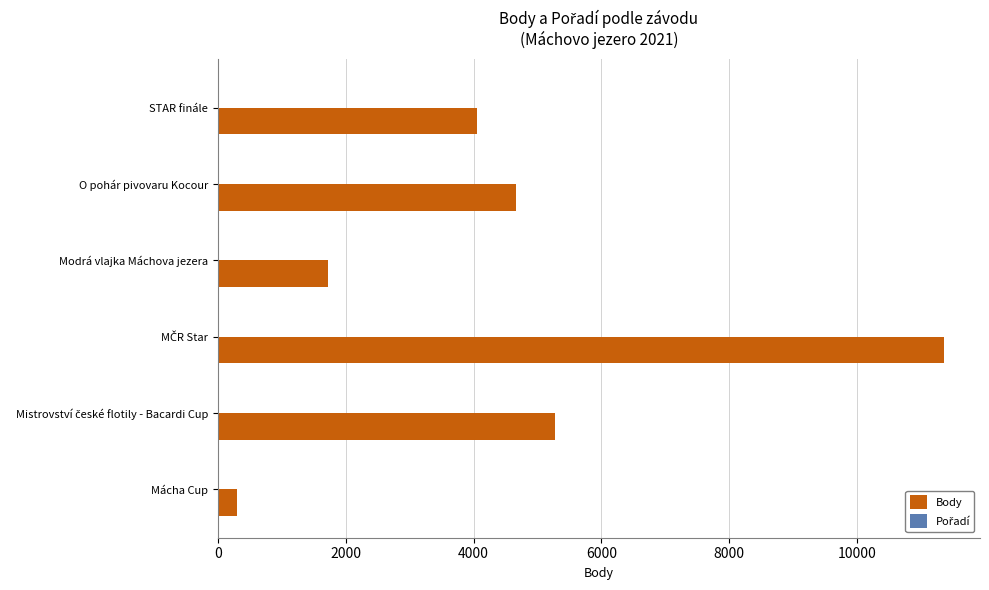

Is it true that Body equals 4657 at O pohár pivovaru Kocour?

True